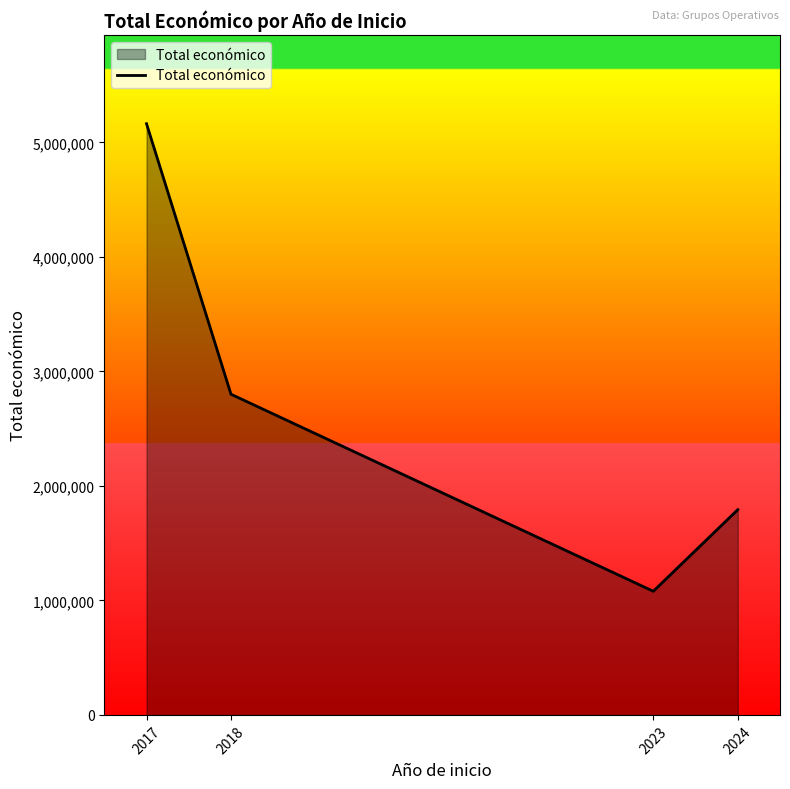

Is it true that the value at 2018 is 2800560?

True